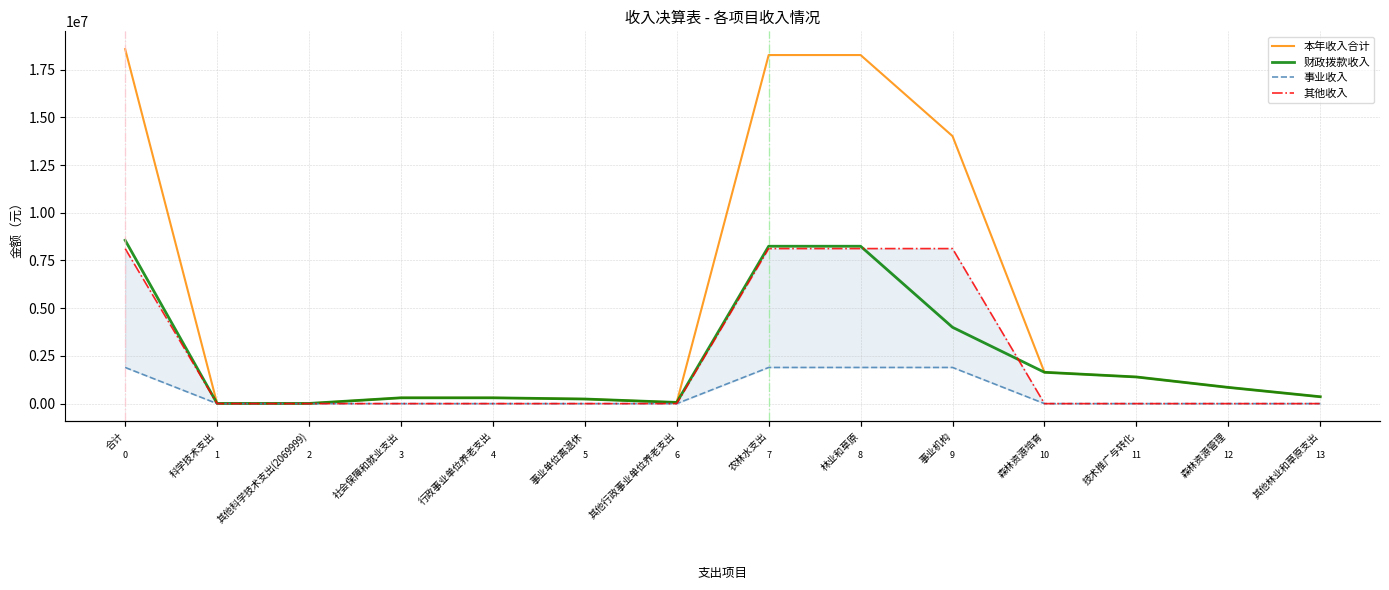

What is the average value of the 其他收入 series?

2320735.8